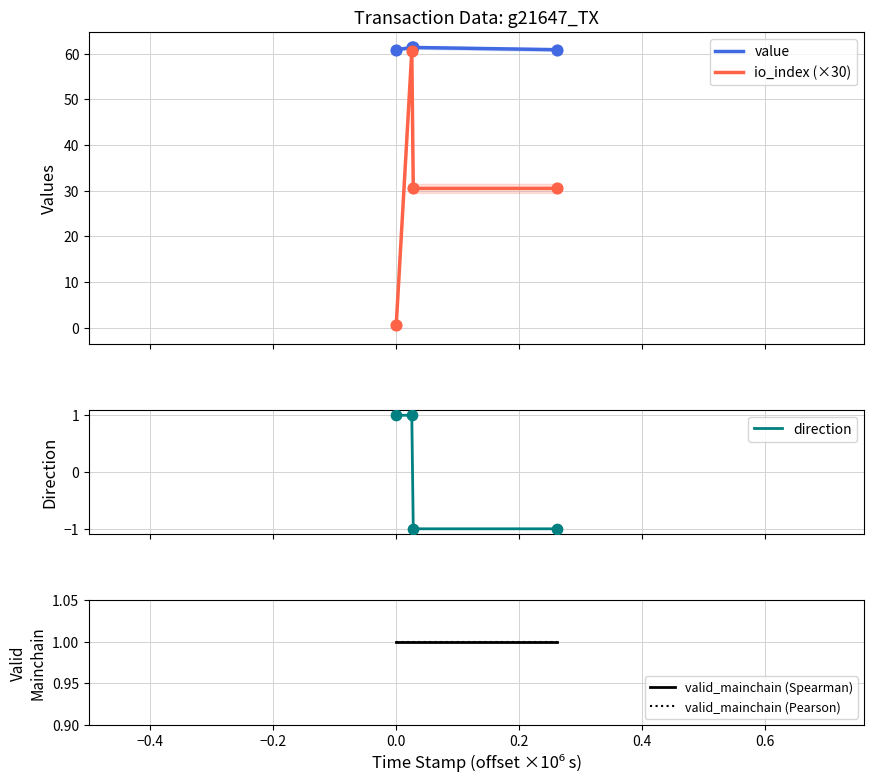

Which series contains the highest Y value?

value